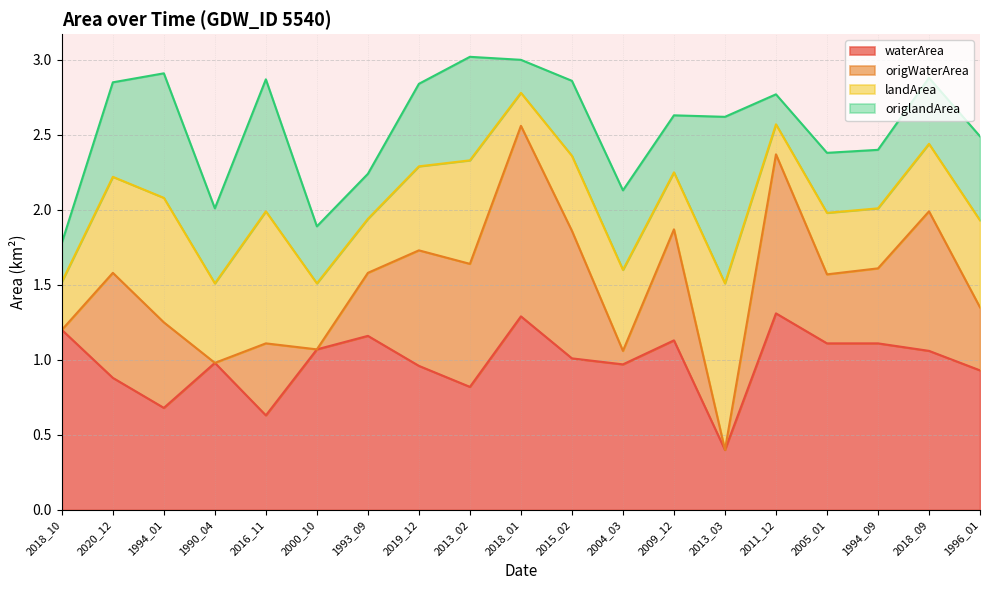

The waterArea series shows 0.9 at 1996_01. True or false?

True